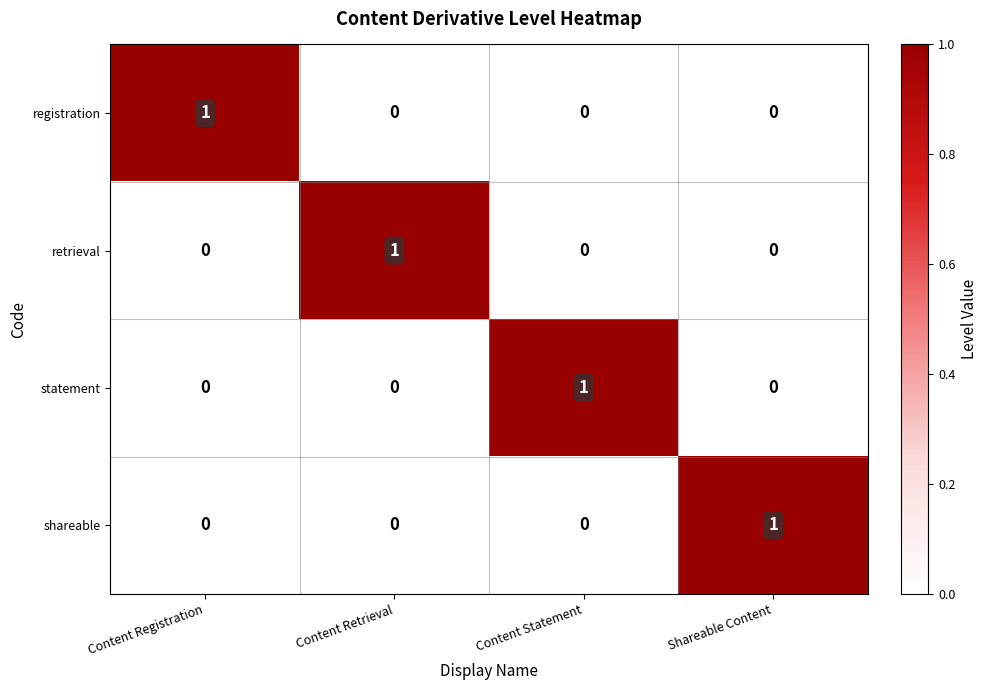

At which label does registration reach its peak?

Content Registration